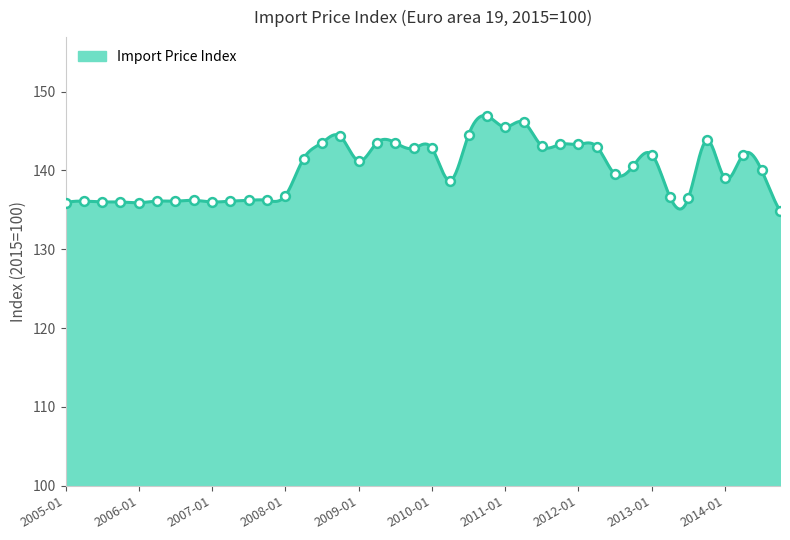

Between 2007-04 and 2011-07, which is larger?

2011-07